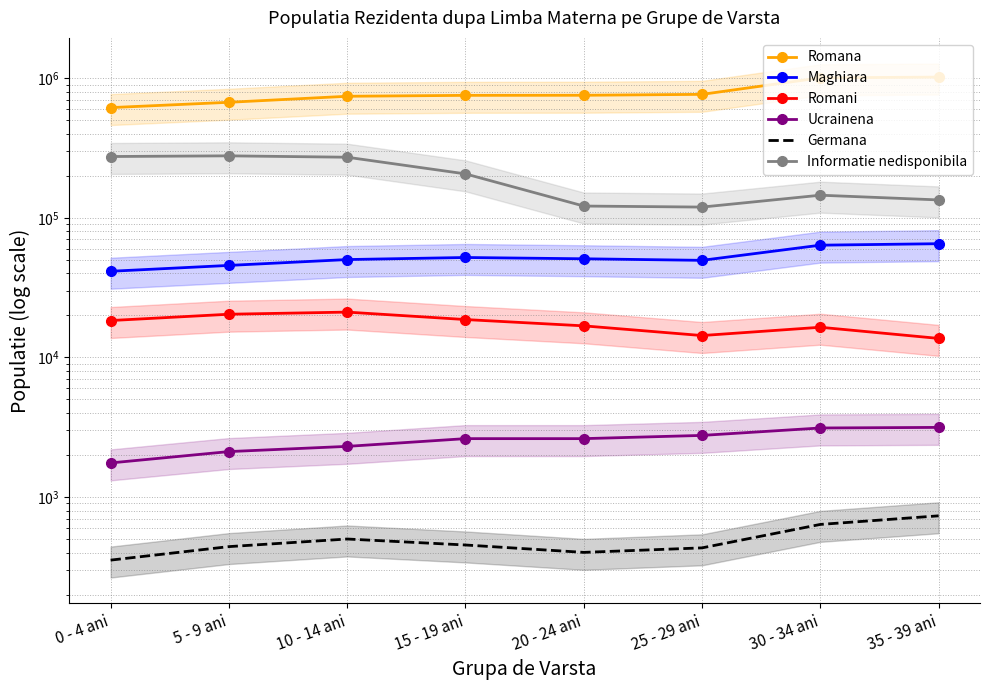

Reading right to left, what are all the values shown in this chart?

Romana: 35 - 39 ani=1019298	30 - 34 ani=1007665	25 - 29 ani=766878	20 - 24 ani=755437	15 - 19 ani=754369	10 - 14 ani=743069	5 - 9 ani=672777	0 - 4 ani=616328
Maghiara: 35 - 39 ani=65276	30 - 34 ani=63696	25 - 29 ani=49605	20 - 24 ani=50897	15 - 19 ani=51988	10 - 14 ani=50251	5 - 9 ani=45621	0 - 4 ani=41420
Romani: 35 - 39 ani=13682	30 - 34 ani=16448	25 - 29 ani=14344	20 - 24 ani=16833	15 - 19 ani=18678	10 - 14 ani=21119	5 - 9 ani=20389	0 - 4 ani=18374
Ucrainena: 35 - 39 ani=3152	30 - 34 ani=3122	25 - 29 ani=2762	20 - 24 ani=2619	15 - 19 ani=2619	10 - 14 ani=2305	5 - 9 ani=2115	0 - 4 ani=1754
Germana: 35 - 39 ani=733	30 - 34 ani=636	25 - 29 ani=432	20 - 24 ani=401	15 - 19 ani=453	10 - 14 ani=500	5 - 9 ani=441	0 - 4 ani=353
Informatie nedisponibila: 35 - 39 ani=134398	30 - 34 ani=145285	25 - 29 ani=119437	20 - 24 ani=121482	15 - 19 ani=206498	10 - 14 ani=271859	5 - 9 ani=278117	0 - 4 ani=275043